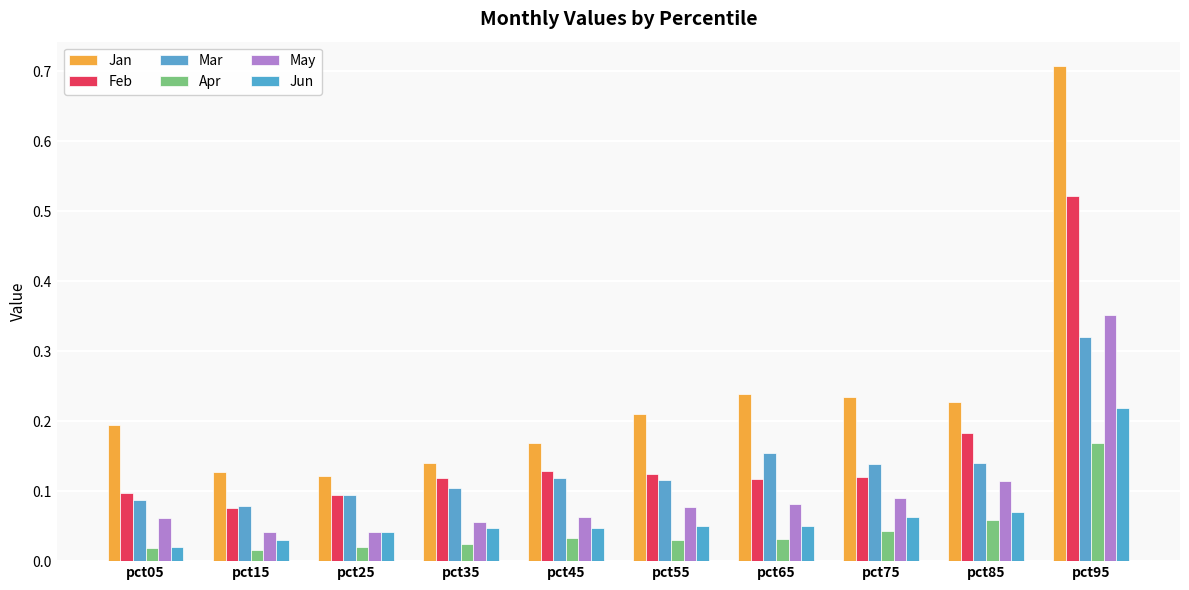

List the labels in order of Jan value, largest first.

pct95, pct65, pct75, pct85, pct55, pct05, pct45, pct35, pct15, pct25